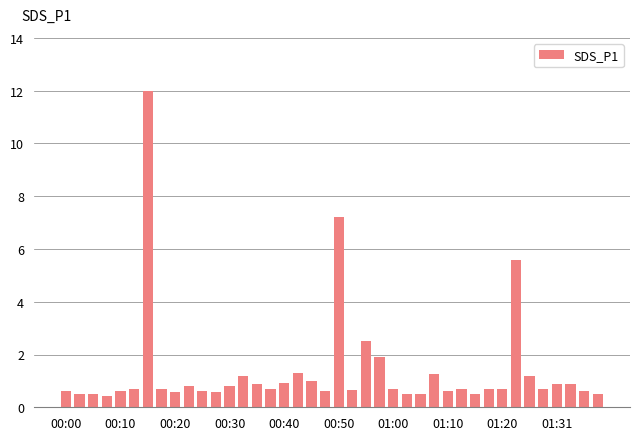

What is the sum of all values?

54.8